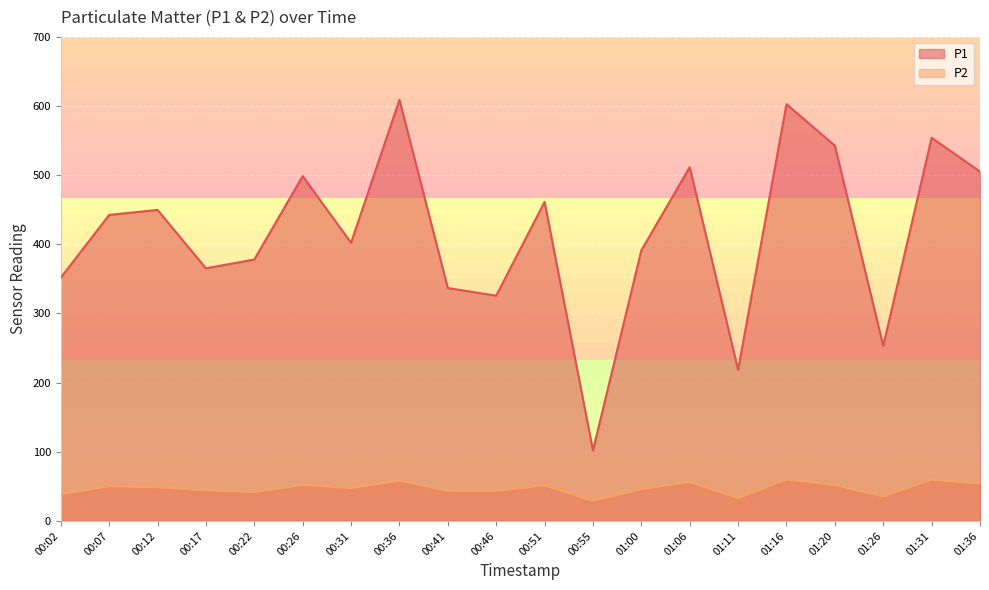

True or false: P1 has a value of 449.8 at 00:12.

True